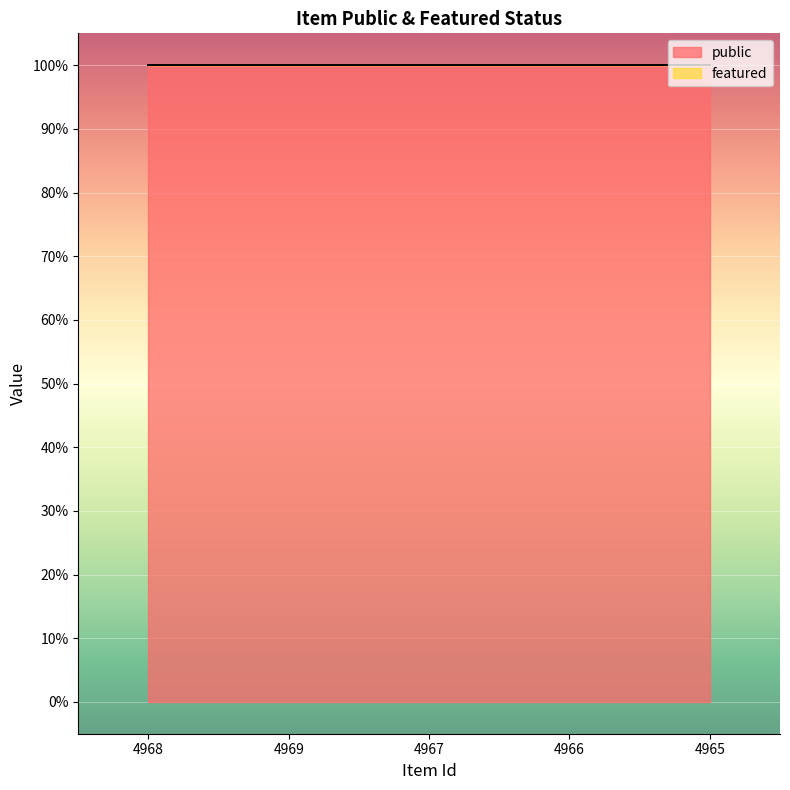

Which series has the largest range (max minus min)?

public